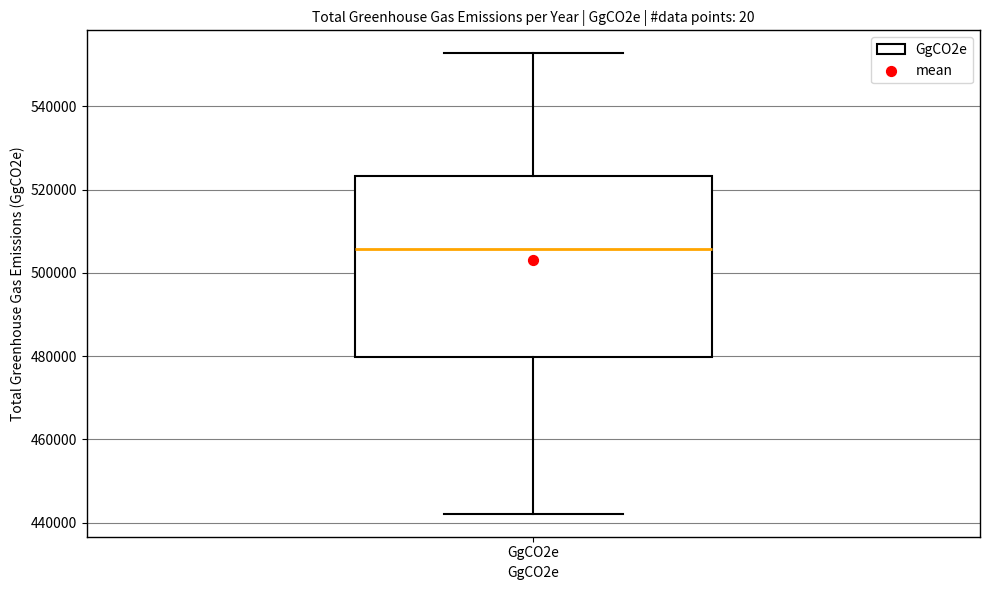

Transcribe this box plot: give where the median line is, the range the box spans, and where the two whiskers end, as read against the y-axis. The values are not printed on the chart, so give them approximately, as read against the axis.

median 506000, box 480000 to 524000, whiskers 442000 to 552000